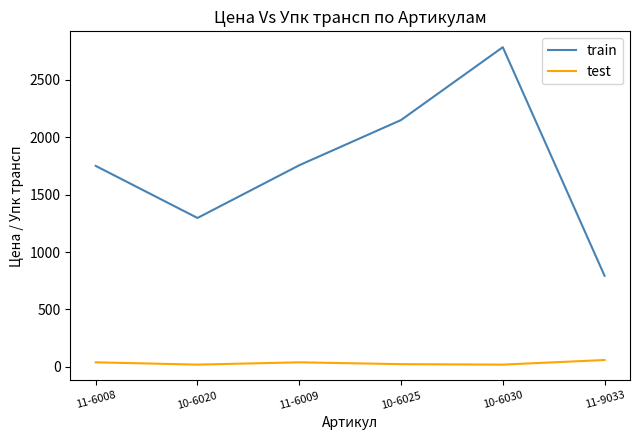

At which category does the chart reach its peak across all series?

10-6030